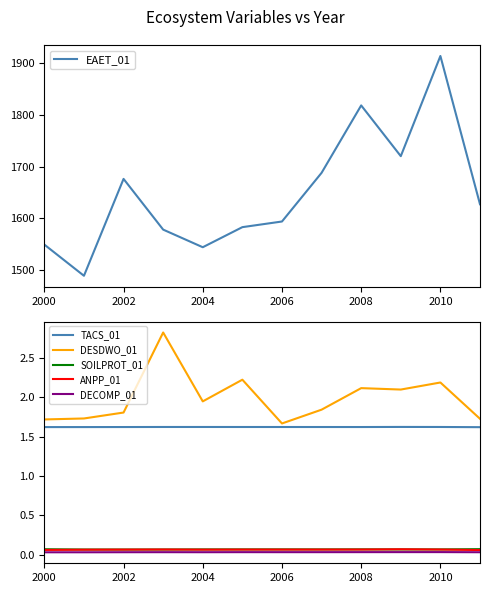

True or false: ANPP_01 and TACS_01 cross at least once.

False